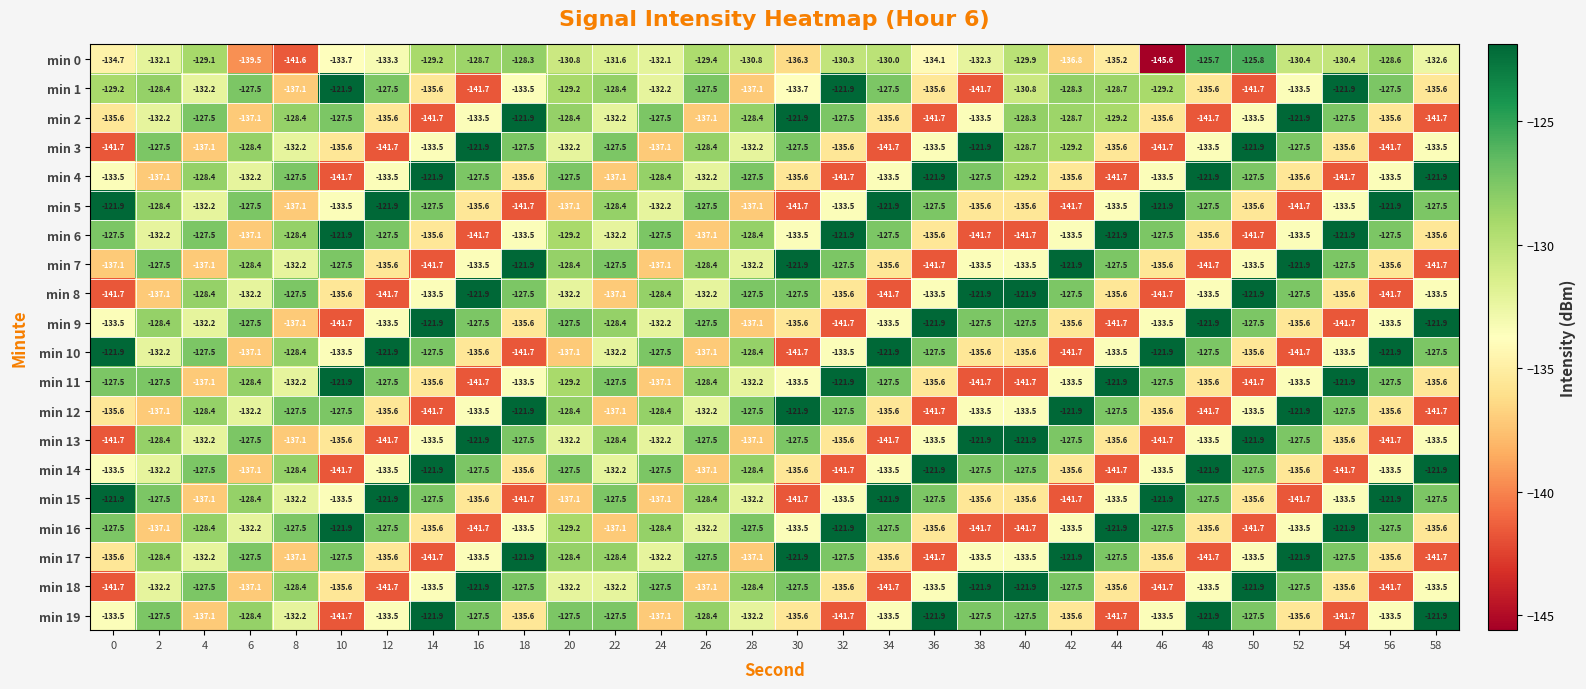

What is the smallest value displayed?

-145.6